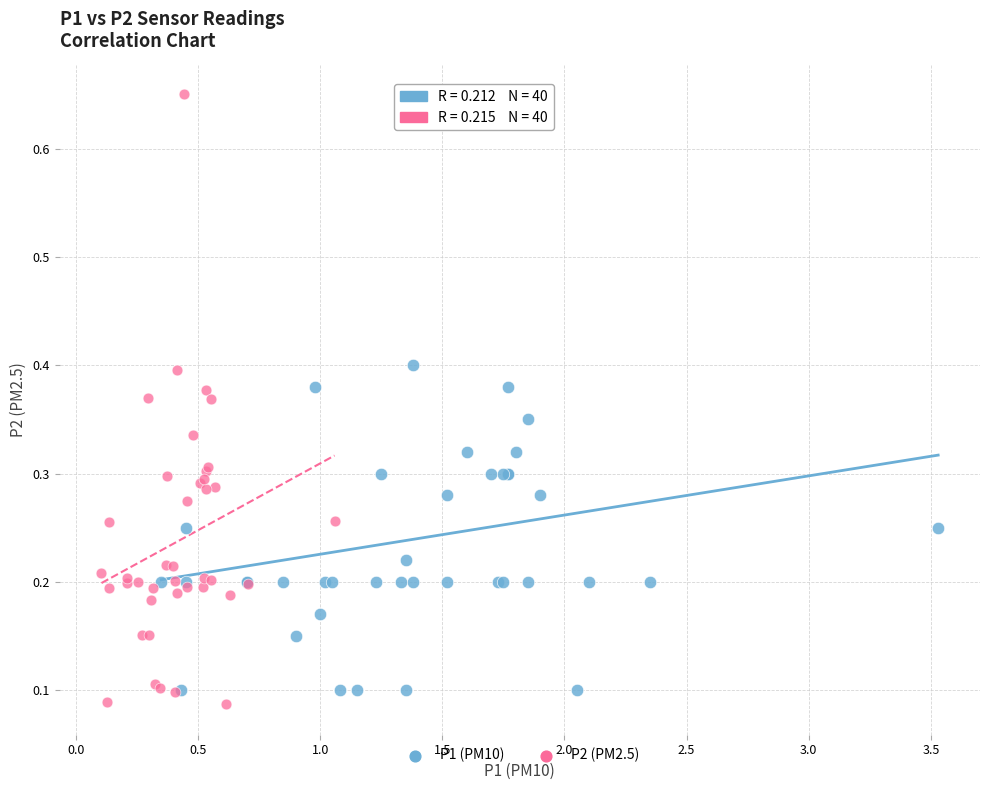

Which series has the largest Y range (max minus min)?

P2 (PM2.5)